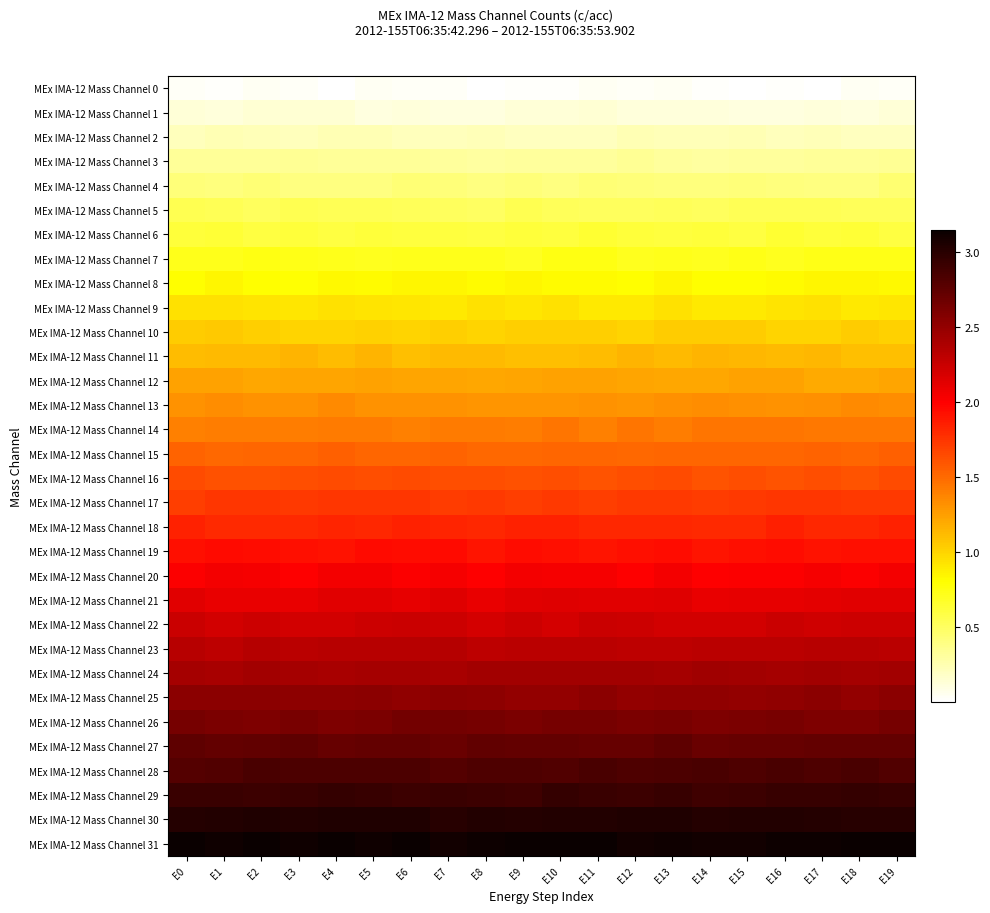

Reading left to right, what are all the values shown in this chart?

MEx IMA-12 Mass Channel 0: E0=0.0	E1=0.0	E2=0.0	E3=0.0	E4=0.0	E5=0.0	E6=0.0	E7=0.0	E8=0.0	E9=0.0	E10=0.0	E11=0.0	E12=0.0	E13=0.0	E14=0.0	E15=0.0	E16=0.0	E17=0.0	E18=0.0	E19=0.0
MEx IMA-12 Mass Channel 1: E0=0.1	E1=0.1	E2=0.1	E3=0.1	E4=0.1	E5=0.1	E6=0.1	E7=0.1	E8=0.1	E9=0.1	E10=0.1	E11=0.1	E12=0.1	E13=0.1	E14=0.1	E15=0.1	E16=0.1	E17=0.1	E18=0.1	E19=0.1
MEx IMA-12 Mass Channel 2: E0=0.2	E1=0.2	E2=0.2	E3=0.2	E4=0.2	E5=0.2	E6=0.2	E7=0.2	E8=0.2	E9=0.2	E10=0.2	E11=0.2	E12=0.2	E13=0.2	E14=0.2	E15=0.2	E16=0.2	E17=0.2	E18=0.2	E19=0.2
MEx IMA-12 Mass Channel 3: E0=0.3	E1=0.3	E2=0.3	E3=0.3	E4=0.3	E5=0.3	E6=0.3	E7=0.3	E8=0.3	E9=0.3	E10=0.3	E11=0.3	E12=0.3	E13=0.3	E14=0.3	E15=0.3	E16=0.3	E17=0.3	E18=0.3	E19=0.3
MEx IMA-12 Mass Channel 4: E0=0.4	E1=0.4	E2=0.4	E3=0.4	E4=0.4	E5=0.4	E6=0.4	E7=0.4	E8=0.4	E9=0.4	E10=0.4	E11=0.4	E12=0.4	E13=0.4	E14=0.4	E15=0.4	E16=0.4	E17=0.4	E18=0.4	E19=0.4
MEx IMA-12 Mass Channel 5: E0=0.5	E1=0.5	E2=0.5	E3=0.5	E4=0.5	E5=0.5	E6=0.5	E7=0.5	E8=0.5	E9=0.5	E10=0.5	E11=0.5	E12=0.5	E13=0.5	E14=0.5	E15=0.5	E16=0.5	E17=0.5	E18=0.5	E19=0.5
MEx IMA-12 Mass Channel 6: E0=0.6	E1=0.6	E2=0.6	E3=0.6	E4=0.6	E5=0.6	E6=0.6	E7=0.6	E8=0.6	E9=0.6	E10=0.6	E11=0.6	E12=0.6	E13=0.6	E14=0.6	E15=0.6	E16=0.6	E17=0.6	E18=0.6	E19=0.6
MEx IMA-12 Mass Channel 7: E0=0.7	E1=0.7	E2=0.7	E3=0.7	E4=0.7	E5=0.7	E6=0.7	E7=0.7	E8=0.7	E9=0.7	E10=0.7	E11=0.7	E12=0.7	E13=0.7	E14=0.7	E15=0.7	E16=0.7	E17=0.7	E18=0.7	E19=0.7
MEx IMA-12 Mass Channel 8: E0=0.8	E1=0.8	E2=0.8	E3=0.8	E4=0.8	E5=0.8	E6=0.8	E7=0.8	E8=0.8	E9=0.8	E10=0.8	E11=0.8	E12=0.8	E13=0.8	E14=0.8	E15=0.8	E16=0.8	E17=0.8	E18=0.8	E19=0.8
MEx IMA-12 Mass Channel 9: E0=0.9	E1=0.9	E2=0.9	E3=0.9	E4=0.9	E5=0.9	E6=0.9	E7=0.9	E8=0.9	E9=0.9	E10=0.9	E11=0.9	E12=0.9	E13=0.9	E14=0.9	E15=0.9	E16=0.9	E17=0.9	E18=0.9	E19=0.9
MEx IMA-12 Mass Channel 10: E0=1.0	E1=1.0	E2=1.0	E3=1.0	E4=1.0	E5=1.0	E6=1.0	E7=1.0	E8=1.0	E9=1.0	E10=1.0	E11=1.0	E12=1.0	E13=1.0	E14=1.0	E15=1.0	E16=1.0	E17=1.0	E18=1.0	E19=1.0
MEx IMA-12 Mass Channel 11: E0=1.1	E1=1.1	E2=1.1	E3=1.1	E4=1.1	E5=1.1	E6=1.1	E7=1.1	E8=1.1	E9=1.1	E10=1.1	E11=1.1	E12=1.1	E13=1.1	E14=1.1	E15=1.1	E16=1.1	E17=1.1	E18=1.1	E19=1.1
MEx IMA-12 Mass Channel 12: E0=1.2	E1=1.2	E2=1.2	E3=1.2	E4=1.2	E5=1.2	E6=1.2	E7=1.2	E8=1.2	E9=1.2	E10=1.2	E11=1.2	E12=1.2	E13=1.2	E14=1.2	E15=1.2	E16=1.2	E17=1.2	E18=1.2	E19=1.2
MEx IMA-12 Mass Channel 13: E0=1.3	E1=1.3	E2=1.3	E3=1.3	E4=1.3	E5=1.3	E6=1.3	E7=1.3	E8=1.3	E9=1.3	E10=1.3	E11=1.3	E12=1.3	E13=1.3	E14=1.3	E15=1.3	E16=1.3	E17=1.3	E18=1.3	E19=1.3
MEx IMA-12 Mass Channel 14: E0=1.4	E1=1.4	E2=1.4	E3=1.4	E4=1.4	E5=1.4	E6=1.4	E7=1.4	E8=1.4	E9=1.4	E10=1.4	E11=1.4	E12=1.4	E13=1.4	E14=1.4	E15=1.4	E16=1.4	E17=1.4	E18=1.4	E19=1.4
MEx IMA-12 Mass Channel 15: E0=1.5	E1=1.5	E2=1.5	E3=1.5	E4=1.5	E5=1.5	E6=1.5	E7=1.5	E8=1.5	E9=1.5	E10=1.5	E11=1.5	E12=1.5	E13=1.5	E14=1.5	E15=1.5	E16=1.5	E17=1.5	E18=1.5	E19=1.5
MEx IMA-12 Mass Channel 16: E0=1.6	E1=1.6	E2=1.6	E3=1.6	E4=1.6	E5=1.6	E6=1.6	E7=1.6	E8=1.6	E9=1.6	E10=1.6	E11=1.6	E12=1.6	E13=1.6	E14=1.6	E15=1.6	E16=1.6	E17=1.6	E18=1.6	E19=1.6
MEx IMA-12 Mass Channel 17: E0=1.7	E1=1.7	E2=1.7	E3=1.7	E4=1.7	E5=1.7	E6=1.7	E7=1.7	E8=1.7	E9=1.7	E10=1.7	E11=1.7	E12=1.7	E13=1.7	E14=1.7	E15=1.7	E16=1.7	E17=1.7	E18=1.7	E19=1.7
MEx IMA-12 Mass Channel 18: E0=1.8	E1=1.8	E2=1.8	E3=1.8	E4=1.8	E5=1.8	E6=1.8	E7=1.8	E8=1.8	E9=1.8	E10=1.8	E11=1.8	E12=1.8	E13=1.8	E14=1.8	E15=1.8	E16=1.8	E17=1.8	E18=1.8	E19=1.8
MEx IMA-12 Mass Channel 19: E0=1.9	E1=1.9	E2=1.9	E3=1.9	E4=1.9	E5=1.9	E6=1.9	E7=1.9	E8=1.9	E9=1.9	E10=1.9	E11=1.9	E12=1.9	E13=1.9	E14=1.9	E15=1.9	E16=1.9	E17=1.9	E18=1.9	E19=1.9
MEx IMA-12 Mass Channel 20: E0=2.0	E1=2.0	E2=2.0	E3=2.0	E4=2.0	E5=2.0	E6=2.0	E7=2.0	E8=2.0	E9=2.0	E10=2.0	E11=2.0	E12=2.0	E13=2.0	E14=2.0	E15=2.0	E16=2.0	E17=2.0	E18=2.0	E19=2.0
MEx IMA-12 Mass Channel 21: E0=2.1	E1=2.1	E2=2.1	E3=2.1	E4=2.1	E5=2.1	E6=2.1	E7=2.1	E8=2.1	E9=2.1	E10=2.1	E11=2.1	E12=2.1	E13=2.1	E14=2.1	E15=2.1	E16=2.1	E17=2.1	E18=2.1	E19=2.1
MEx IMA-12 Mass Channel 22: E0=2.2	E1=2.2	E2=2.2	E3=2.2	E4=2.2	E5=2.2	E6=2.2	E7=2.2	E8=2.2	E9=2.2	E10=2.2	E11=2.2	E12=2.2	E13=2.2	E14=2.2	E15=2.2	E16=2.2	E17=2.2	E18=2.2	E19=2.2
MEx IMA-12 Mass Channel 23: E0=2.3	E1=2.3	E2=2.3	E3=2.3	E4=2.3	E5=2.3	E6=2.3	E7=2.3	E8=2.3	E9=2.3	E10=2.3	E11=2.3	E12=2.3	E13=2.3	E14=2.3	E15=2.3	E16=2.3	E17=2.3	E18=2.3	E19=2.3
MEx IMA-12 Mass Channel 24: E0=2.4	E1=2.4	E2=2.4	E3=2.4	E4=2.4	E5=2.4	E6=2.4	E7=2.4	E8=2.4	E9=2.4	E10=2.4	E11=2.4	E12=2.4	E13=2.4	E14=2.4	E15=2.4	E16=2.4	E17=2.4	E18=2.4	E19=2.4
MEx IMA-12 Mass Channel 25: E0=2.5	E1=2.5	E2=2.5	E3=2.5	E4=2.5	E5=2.5	E6=2.5	E7=2.5	E8=2.5	E9=2.5	E10=2.5	E11=2.5	E12=2.5	E13=2.5	E14=2.5	E15=2.5	E16=2.5	E17=2.5	E18=2.5	E19=2.5
MEx IMA-12 Mass Channel 26: E0=2.6	E1=2.6	E2=2.6	E3=2.6	E4=2.6	E5=2.6	E6=2.6	E7=2.6	E8=2.6	E9=2.6	E10=2.6	E11=2.6	E12=2.6	E13=2.6	E14=2.6	E15=2.6	E16=2.6	E17=2.6	E18=2.6	E19=2.6
MEx IMA-12 Mass Channel 27: E0=2.7	E1=2.7	E2=2.7	E3=2.7	E4=2.7	E5=2.7	E6=2.7	E7=2.7	E8=2.7	E9=2.7	E10=2.7	E11=2.7	E12=2.7	E13=2.7	E14=2.7	E15=2.7	E16=2.7	E17=2.7	E18=2.7	E19=2.7
MEx IMA-12 Mass Channel 28: E0=2.8	E1=2.8	E2=2.8	E3=2.8	E4=2.8	E5=2.8	E6=2.8	E7=2.8	E8=2.8	E9=2.8	E10=2.8	E11=2.8	E12=2.8	E13=2.8	E14=2.8	E15=2.8	E16=2.8	E17=2.8	E18=2.8	E19=2.8
MEx IMA-12 Mass Channel 29: E0=2.9	E1=2.9	E2=2.9	E3=2.9	E4=2.9	E5=2.9	E6=2.9	E7=2.9	E8=2.9	E9=2.9	E10=2.9	E11=2.9	E12=2.9	E13=2.9	E14=2.9	E15=2.9	E16=2.9	E17=2.9	E18=2.9	E19=2.9
MEx IMA-12 Mass Channel 30: E0=3.0	E1=3.0	E2=3.0	E3=3.0	E4=3.0	E5=3.0	E6=3.0	E7=3.0	E8=3.0	E9=3.0	E10=3.0	E11=3.0	E12=3.0	E13=3.0	E14=3.0	E15=3.0	E16=3.0	E17=3.0	E18=3.0	E19=3.0
MEx IMA-12 Mass Channel 31: E0=3.1	E1=3.1	E2=3.1	E3=3.1	E4=3.1	E5=3.1	E6=3.1	E7=3.1	E8=3.1	E9=3.1	E10=3.1	E11=3.1	E12=3.1	E13=3.1	E14=3.1	E15=3.1	E16=3.1	E17=3.1	E18=3.1	E19=3.1